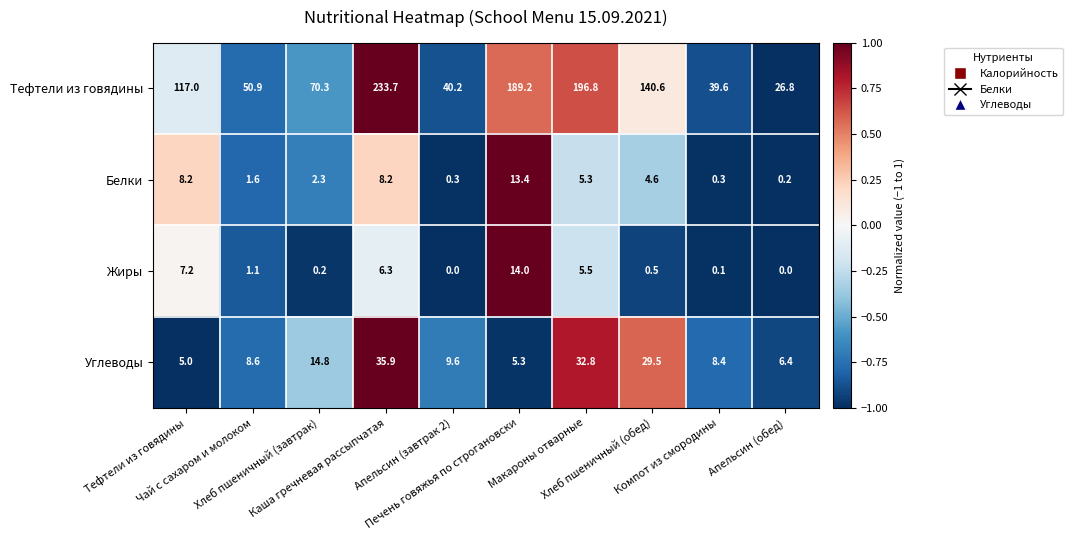

What is the maximum value shown in the chart?

233.7